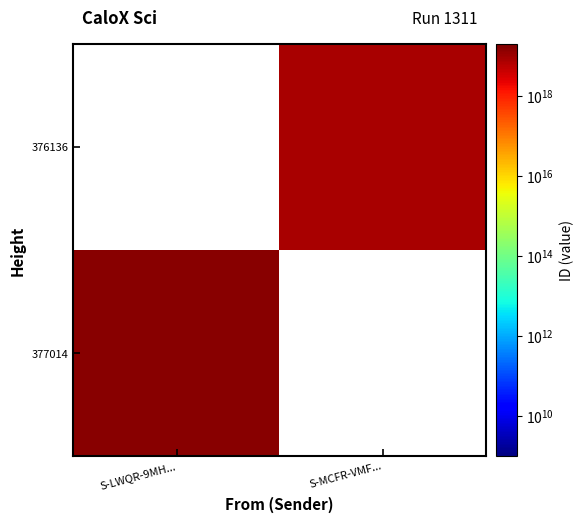

Count the number of data series in this chart.

2